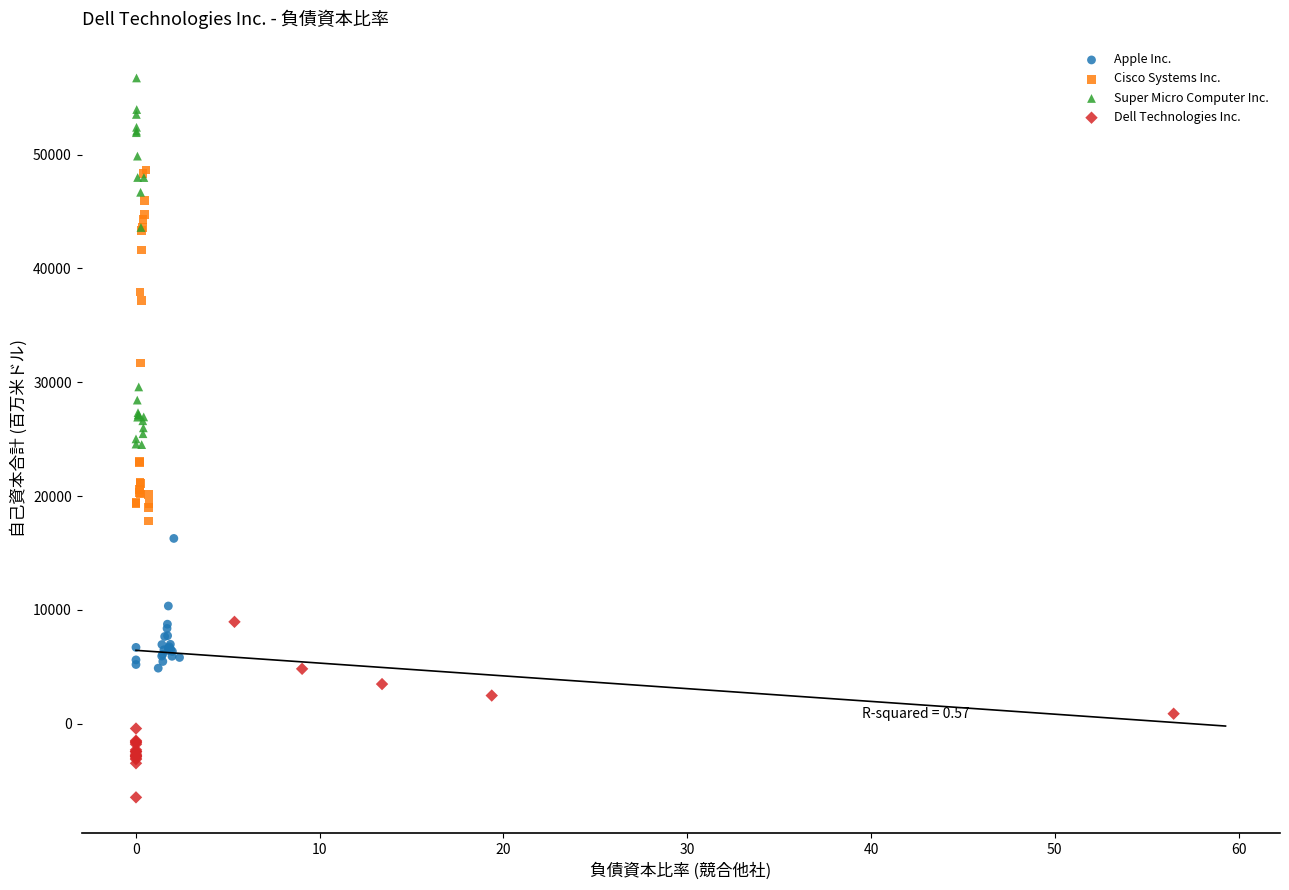

Which series contains the lowest Y value?

Dell Technologies Inc.